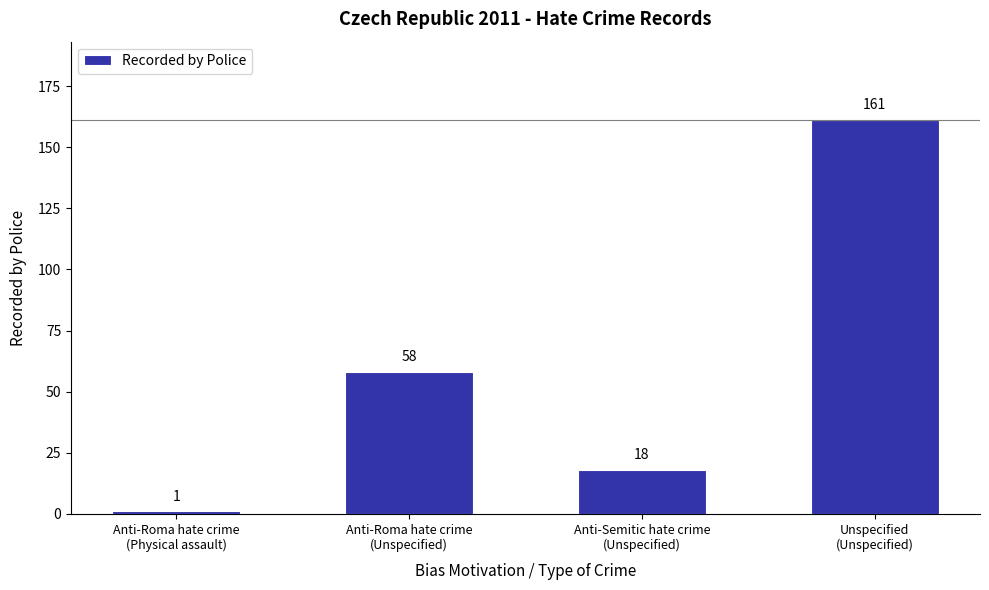

What is the label of the 1st bar from the left?

Anti-Roma hate crime
(Physical assault)